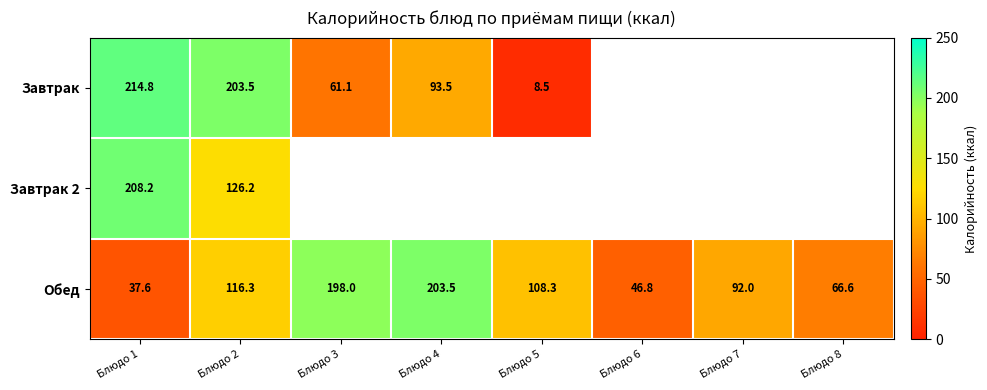

Is the value of Завтрак at Блюдо 4 greater than the value of Обед at Блюдо 8?

Yes